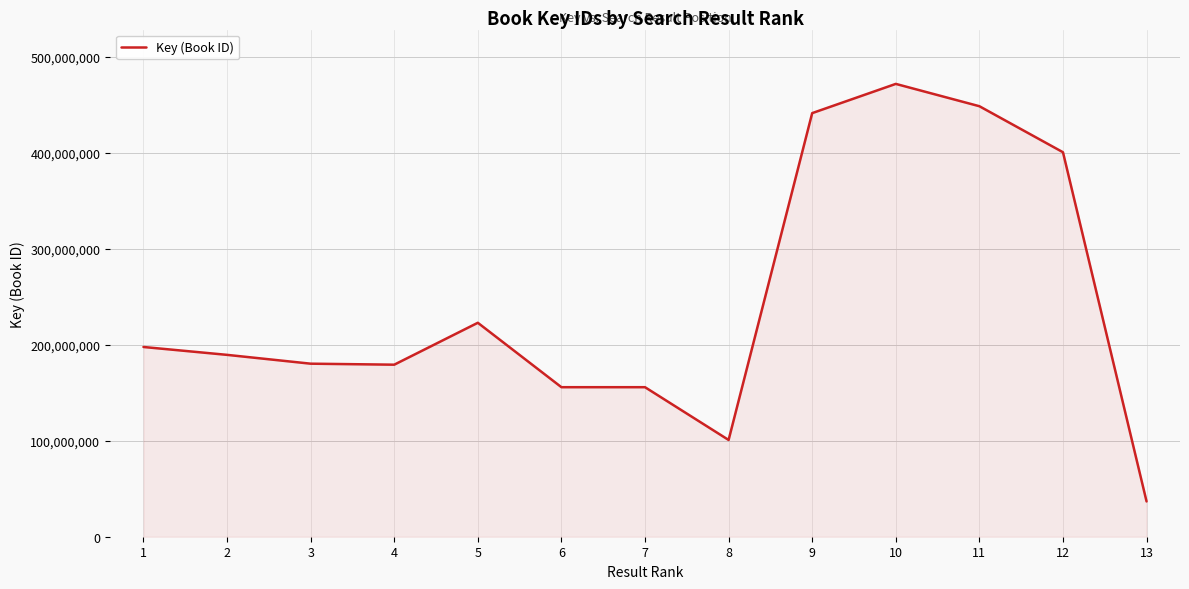

True or false: the data shows 179149711 at 4.

True